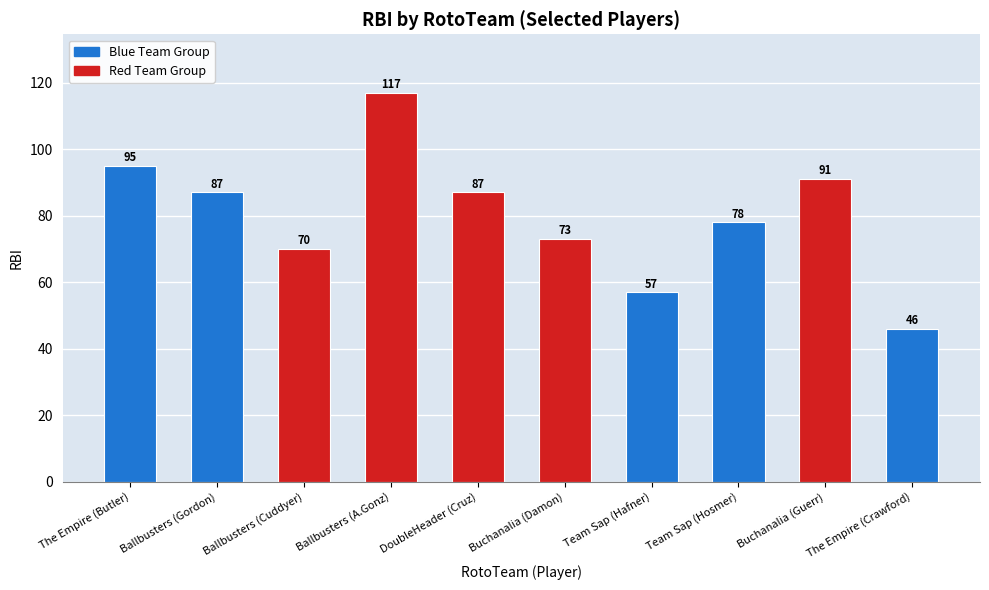

Approximately how many times larger is the value at Buchanalia (Guerr) compared to The Empire (Butler)?

1.0